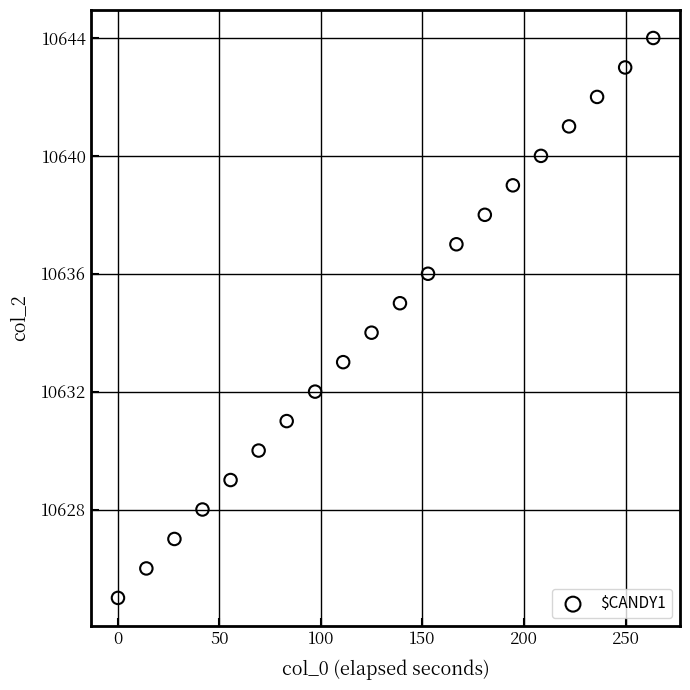

What is the range of Y values (max minus min)?

19